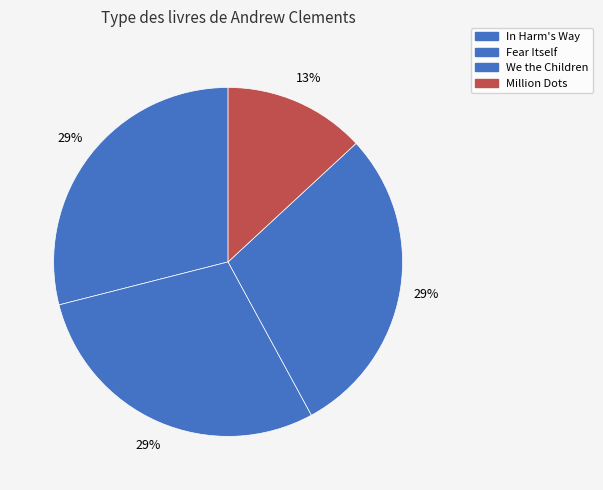

To the nearest percent, what percentage of the pie is We the Children?

29%